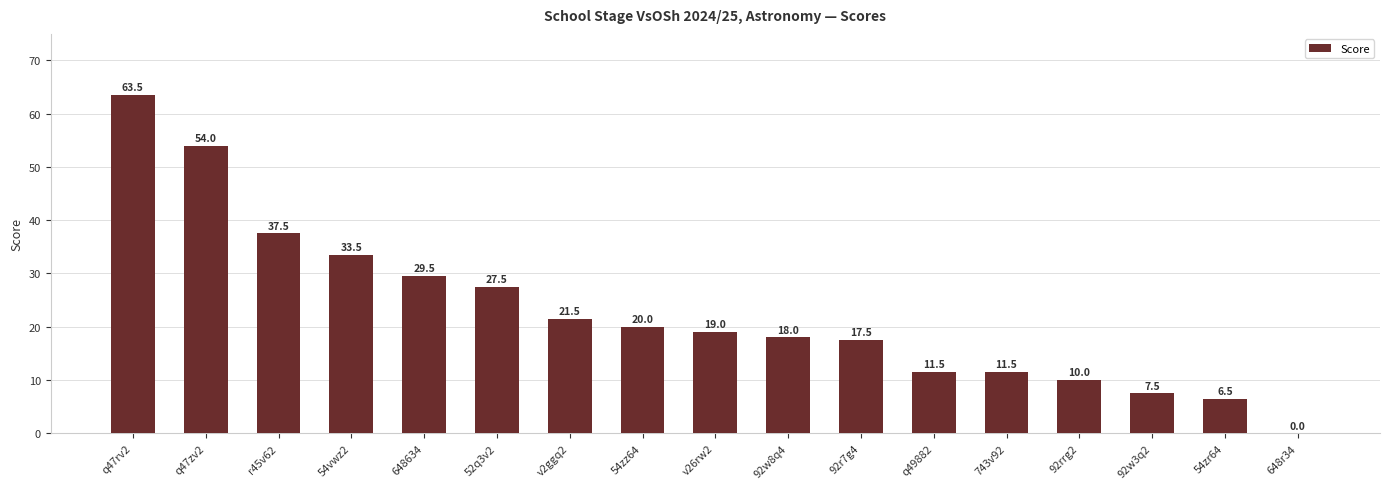

Is it true that the value at 92w3q2 is 2.6?

False